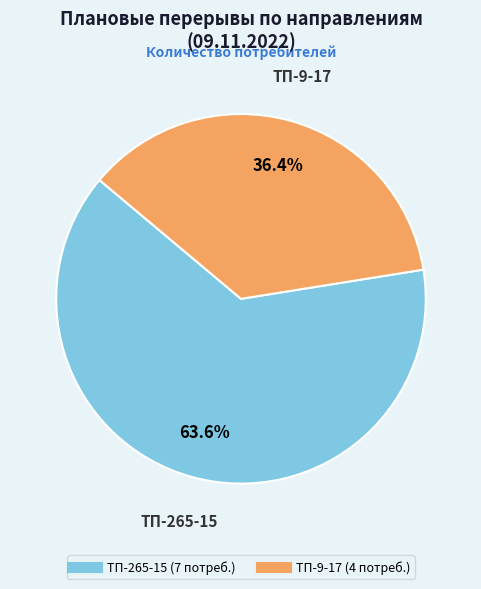

What percentage do ТП-265-15 and ТП-9-17 together represent?

100.0%